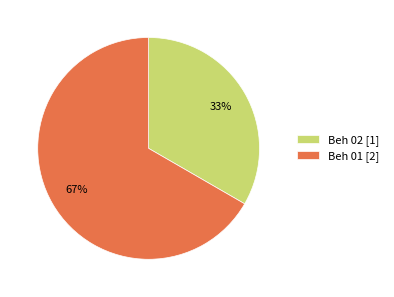

Rank the categories by value from highest to lowest.

Beh 01, Beh 02